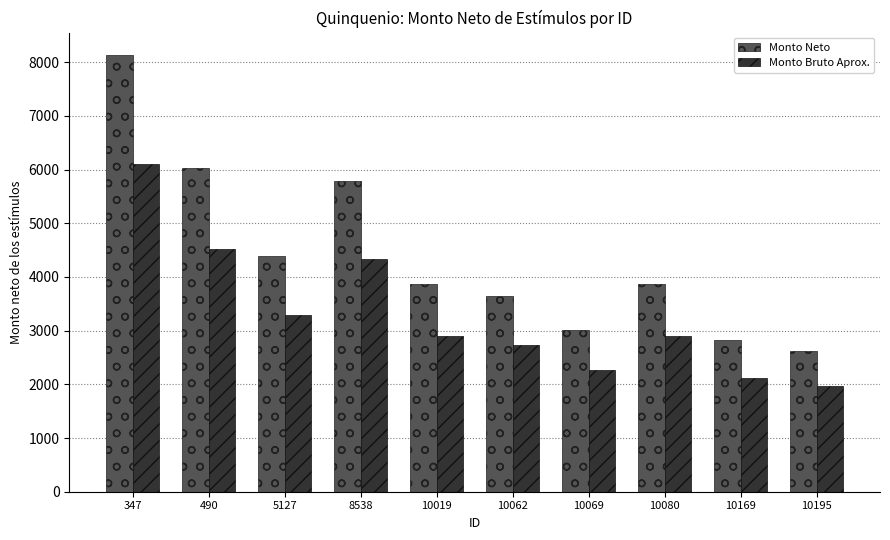

The value of Monto Neto at 347 is 3719.0. True or false?

False